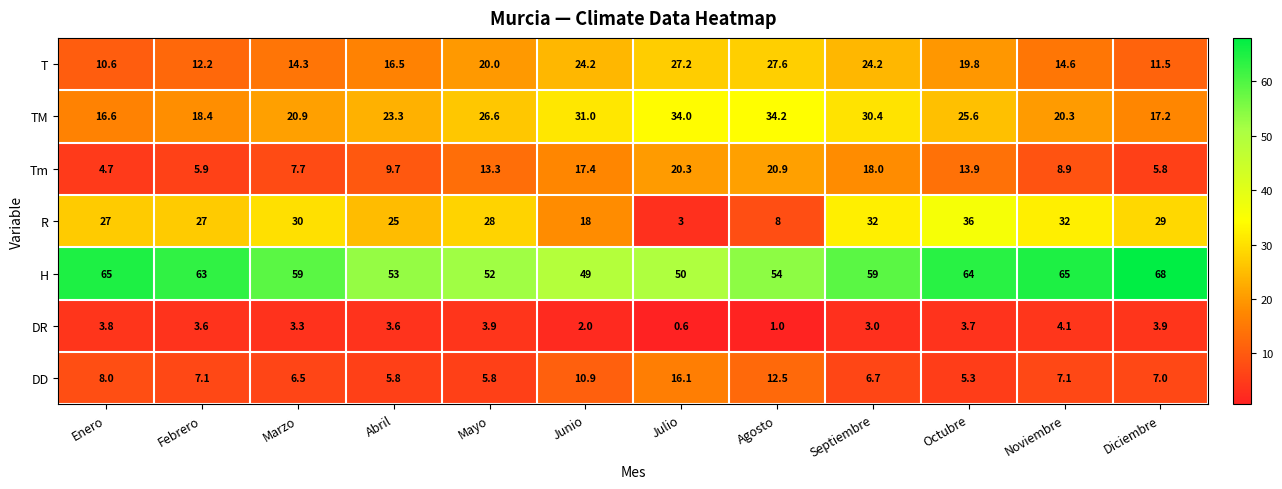

What is the difference between the highest and lowest values at Enero?

61.2